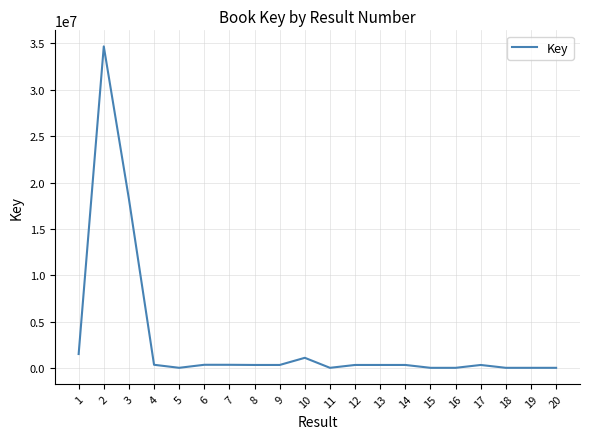

Is it true that the value at 7 is 332751?

True